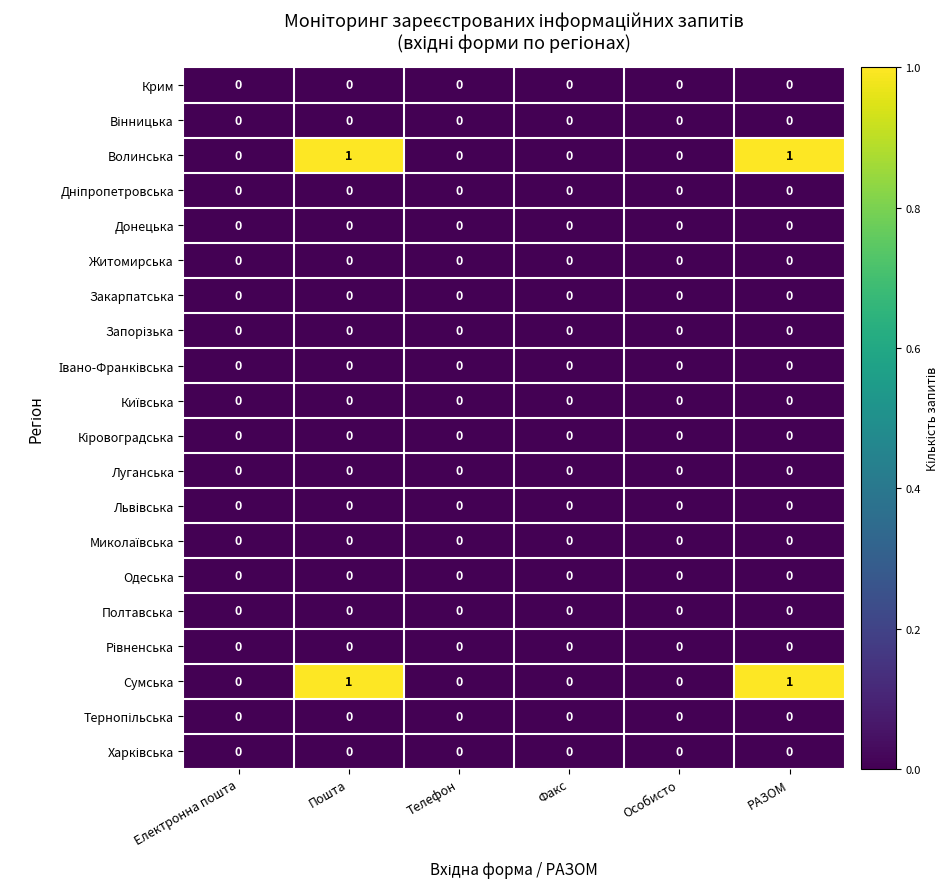

What is the greatest value displayed?

1